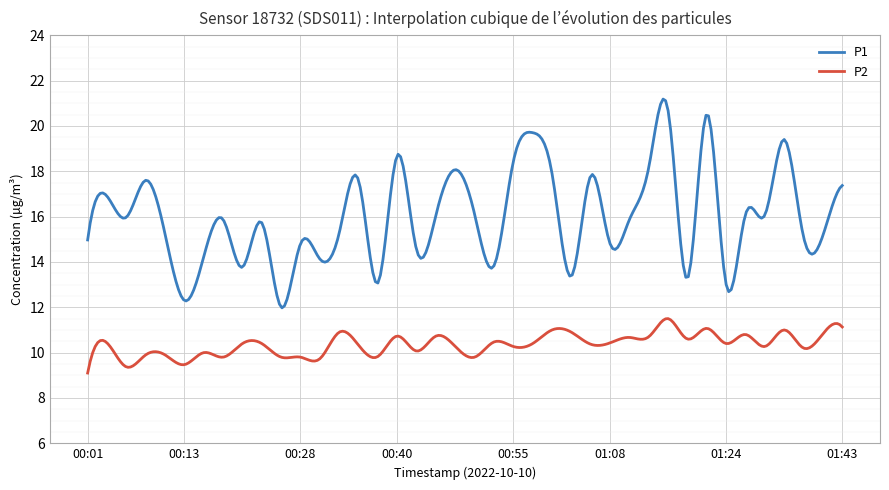

True or false: P1 has more than 1 interior local peaks.

True